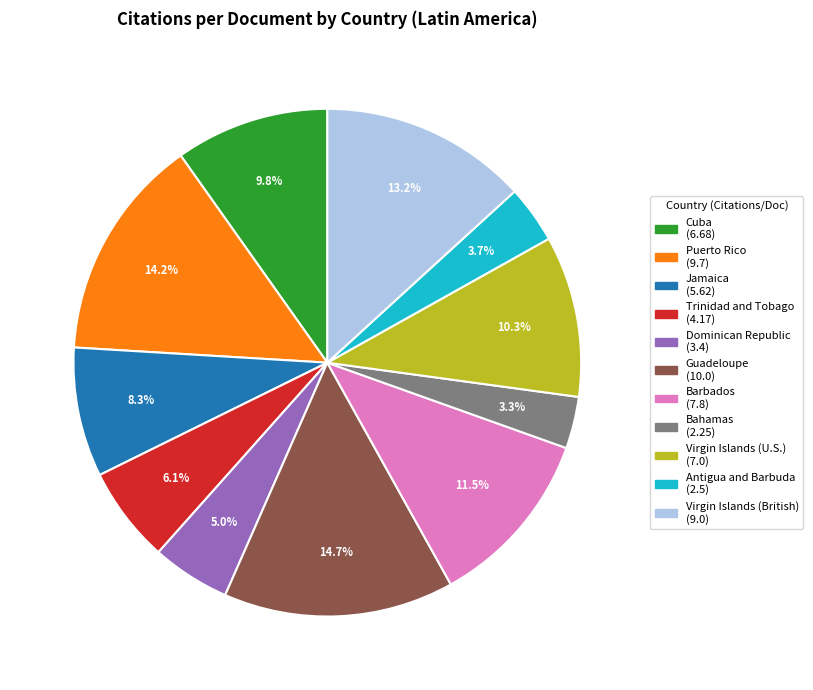

Does Trinidad and Tobago represent more than half of the total?

No